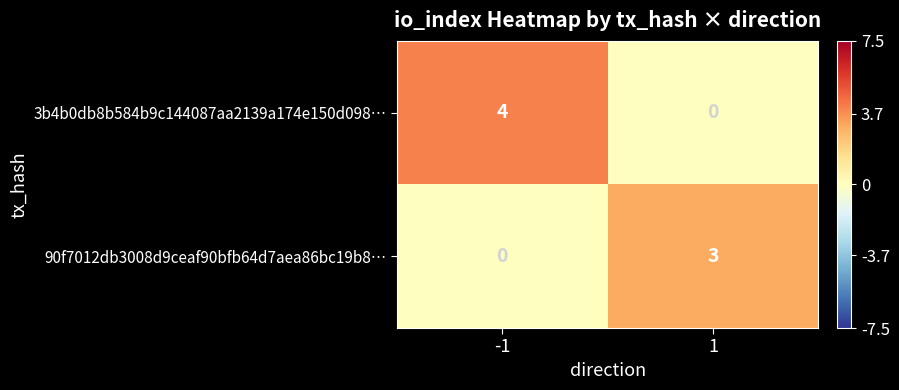

What is the sum of all 90f7012db3008d9ceaf90bfb64d7aea86bc19b8… values?

3